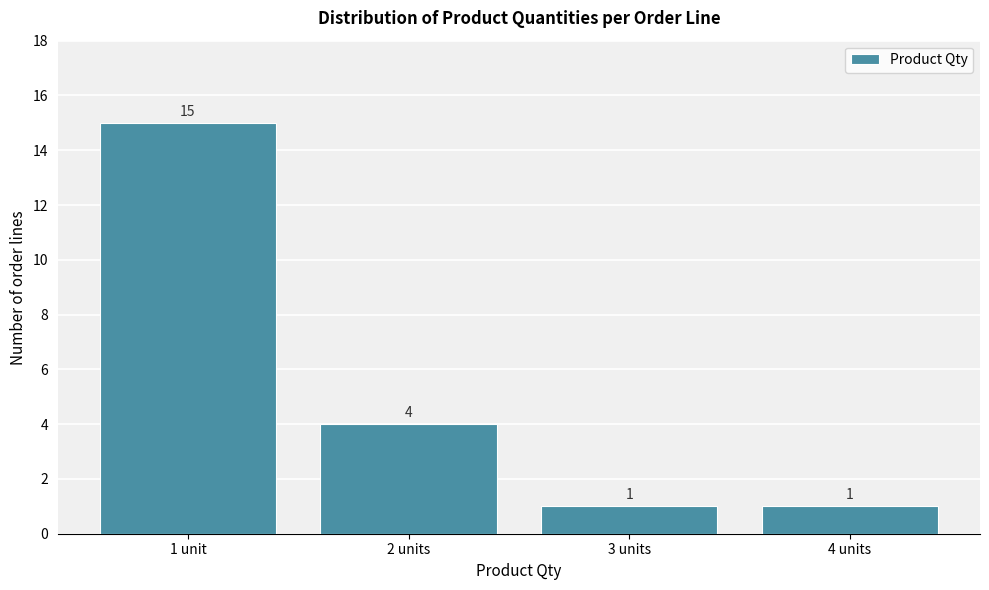

Reading left to right, extract all data points from this chart.

15	4	1	1